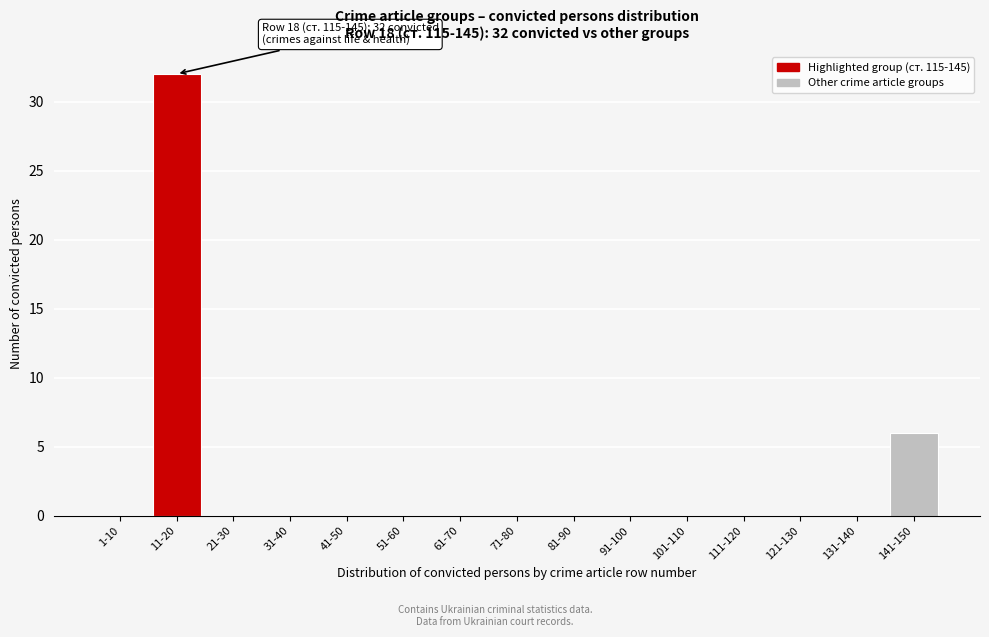

Reading right to left, extract all data points from this chart.

141-150=6	131-140=0	121-130=0	111-120=0	101-110=0	91-100=0	81-90=0	71-80=0	61-70=0	51-60=0	41-50=0	31-40=0	21-30=0	11-20=32	1-10=0